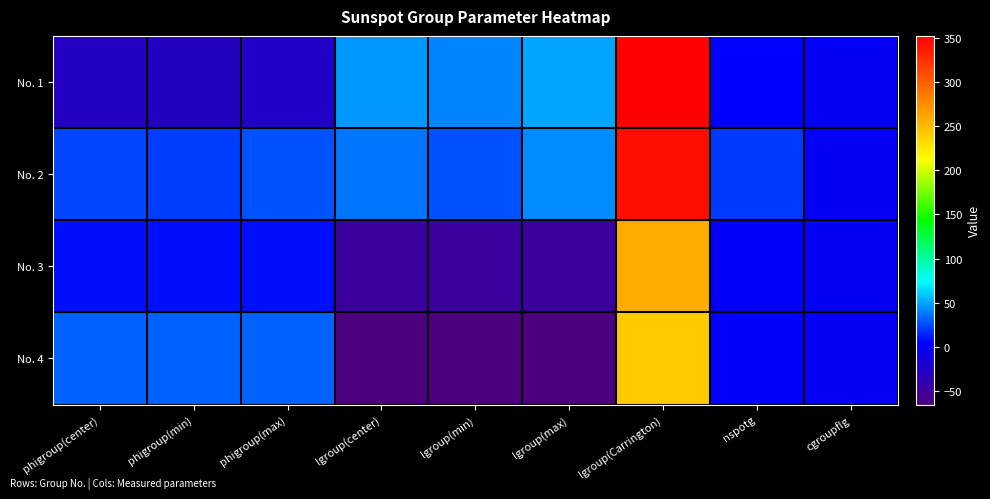

What is the greatest value displayed?

352.0